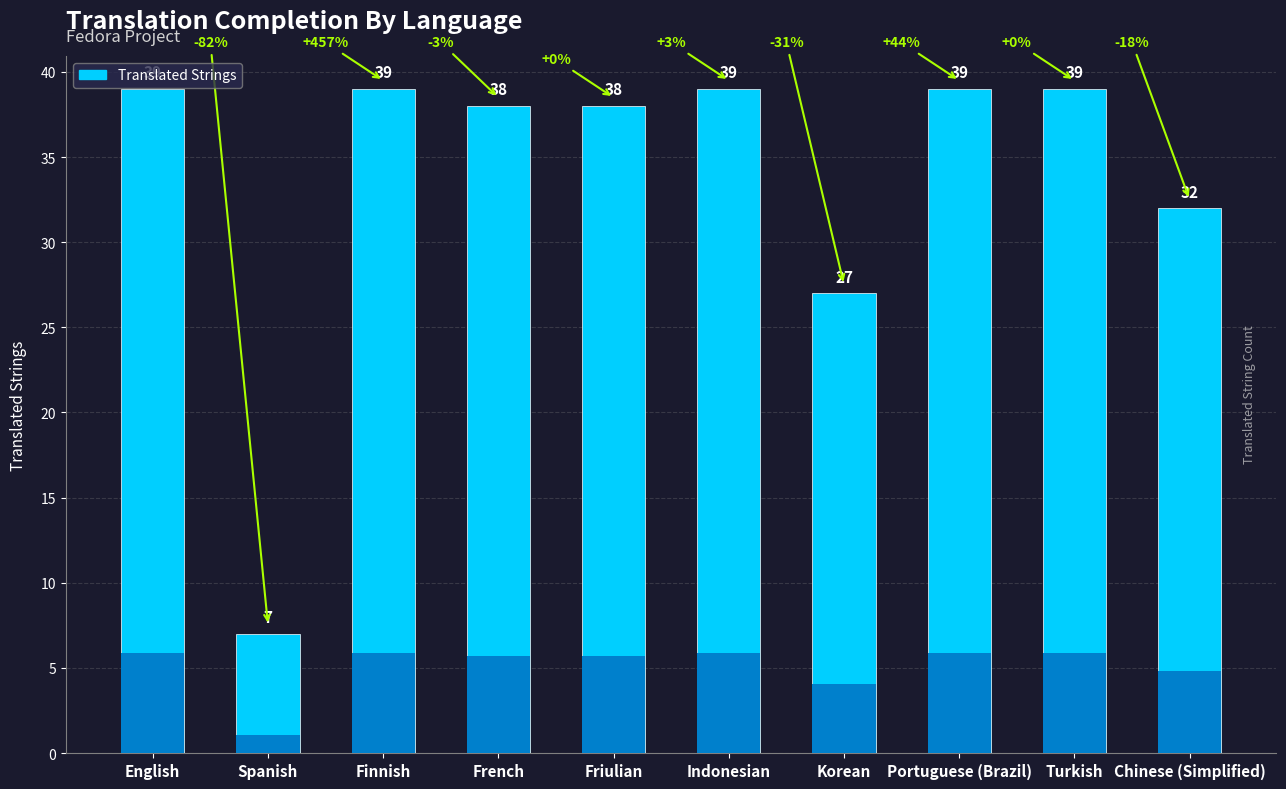

Read the value at Portuguese (Brazil).

39